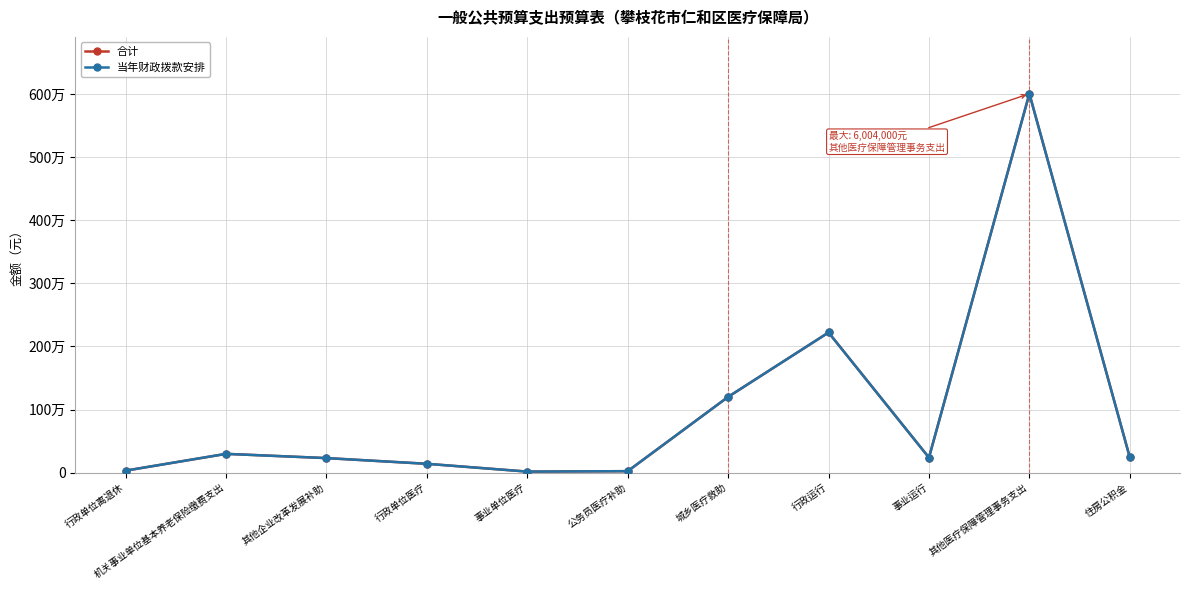

True or false: 合计 has more than 1 points higher than both neighbors.

True